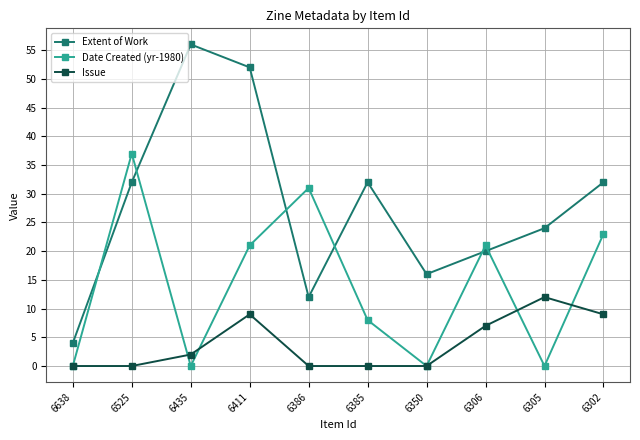

What is the greatest value displayed?

56